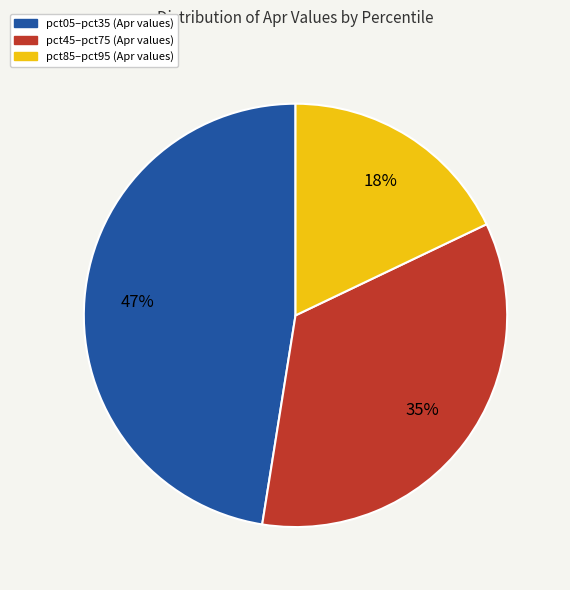

Does any single category account for the majority?

No